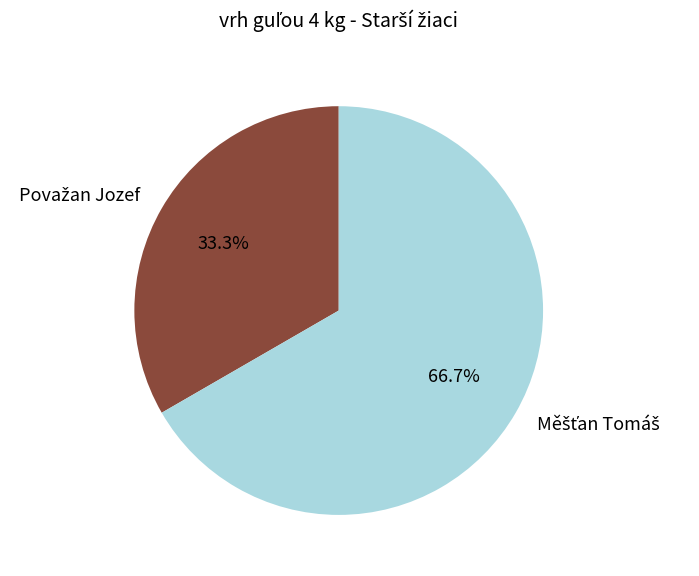

Is there any slice that represents more than half of the pie?

Yes